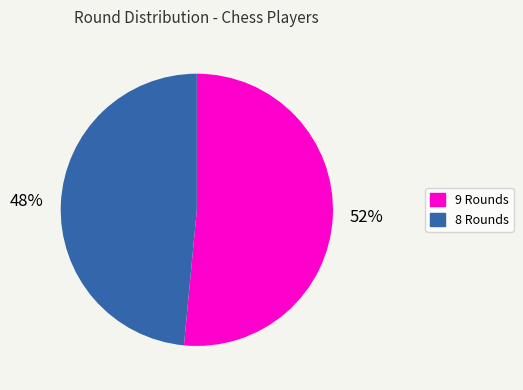

Is there any slice that represents more than half of the pie?

Yes